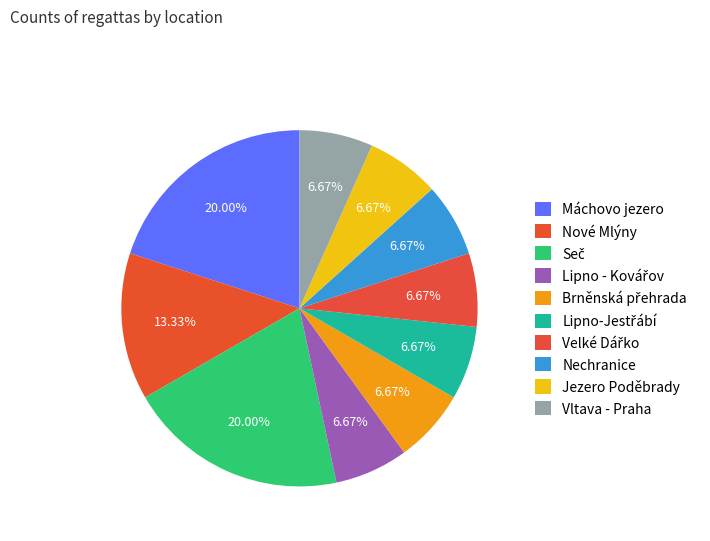

To the nearest percent, what is the difference between the largest and smallest slice percentages?

13%